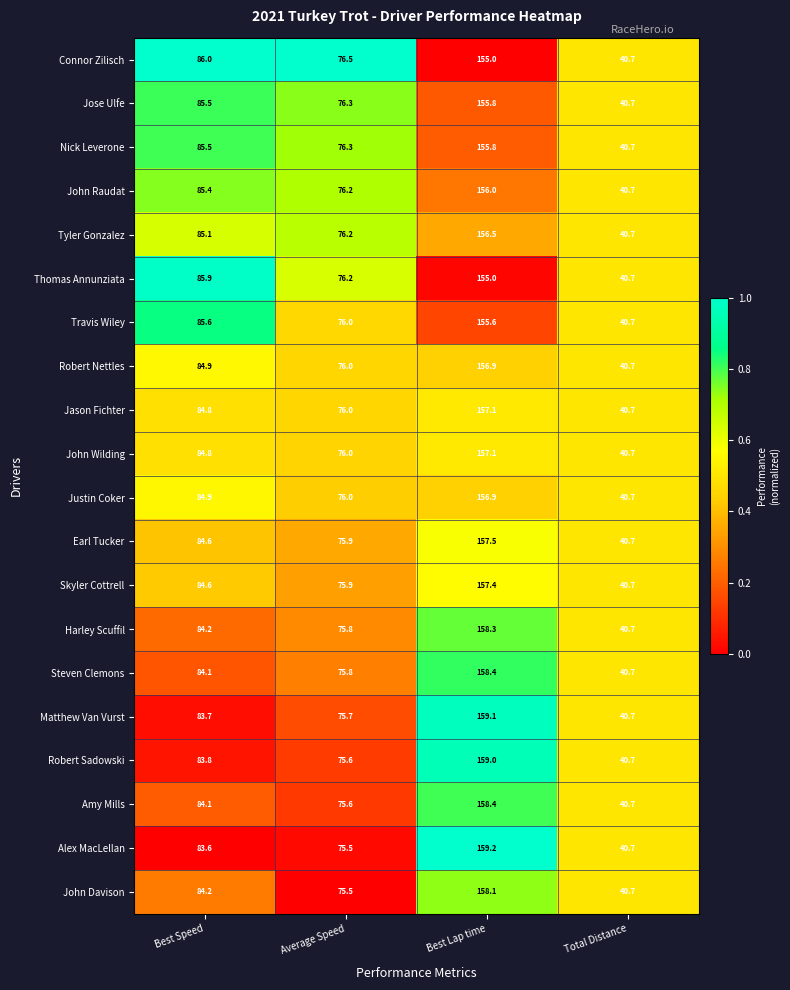

What is the minimum value shown in the chart?

40.7